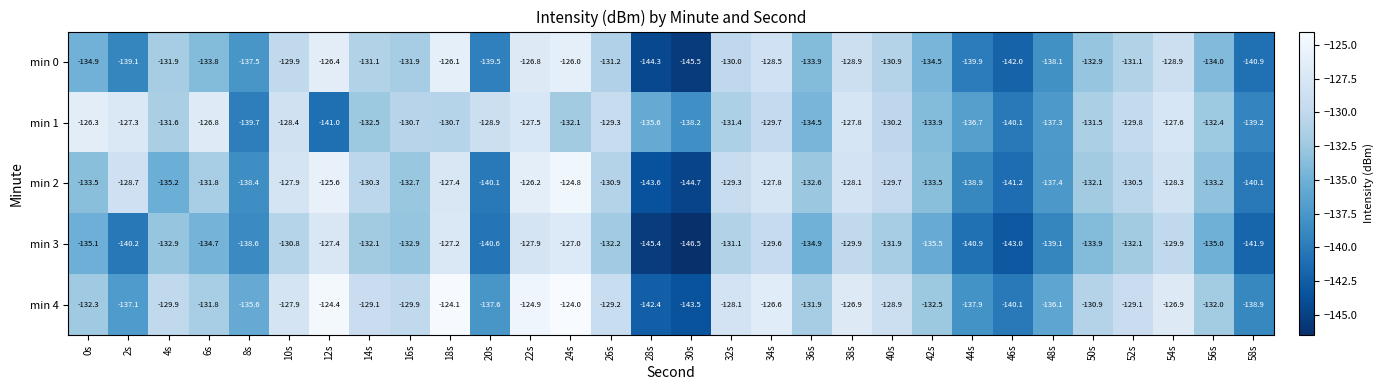

Between 38s and 46s, which is larger?

38s